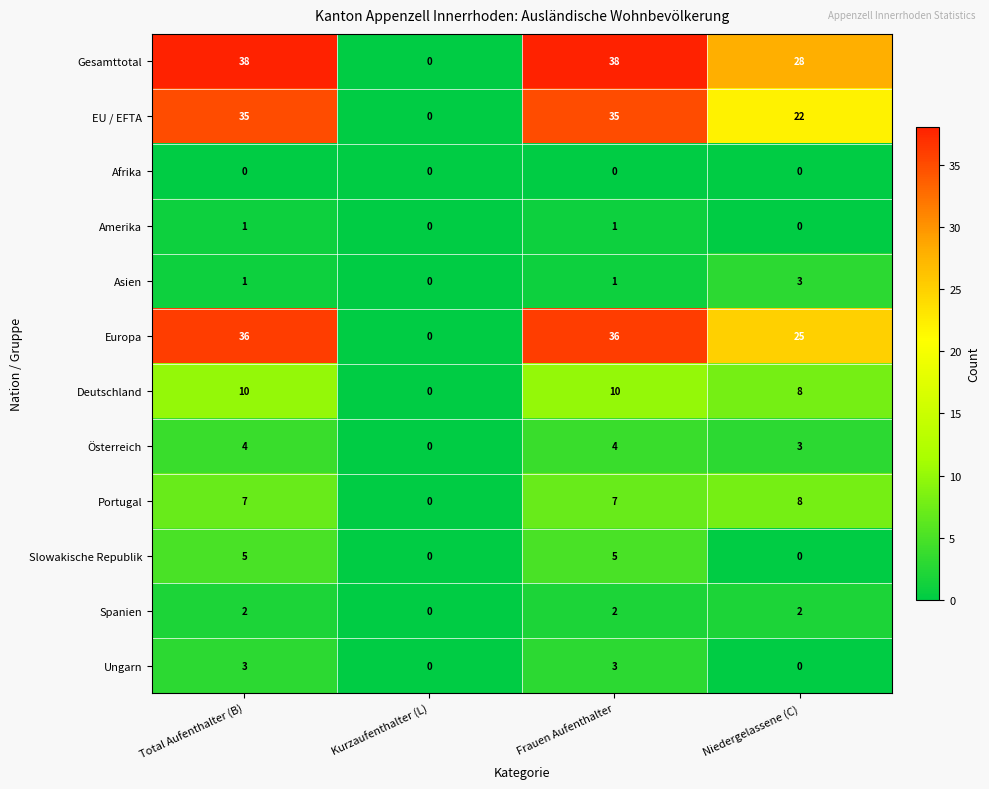

How many data points does each series have?

4